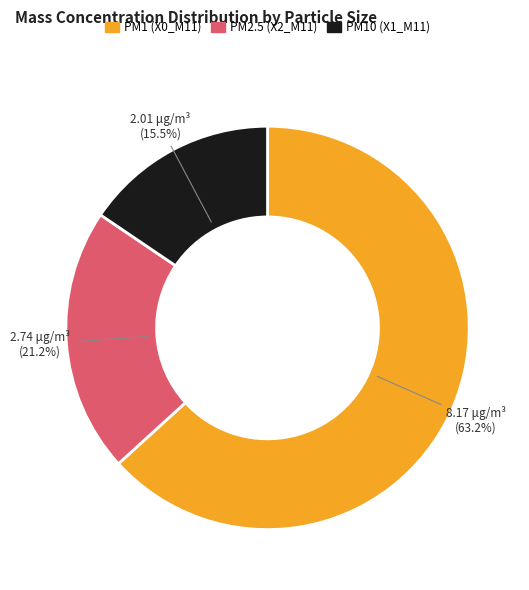

Does any single category account for the majority?

Yes